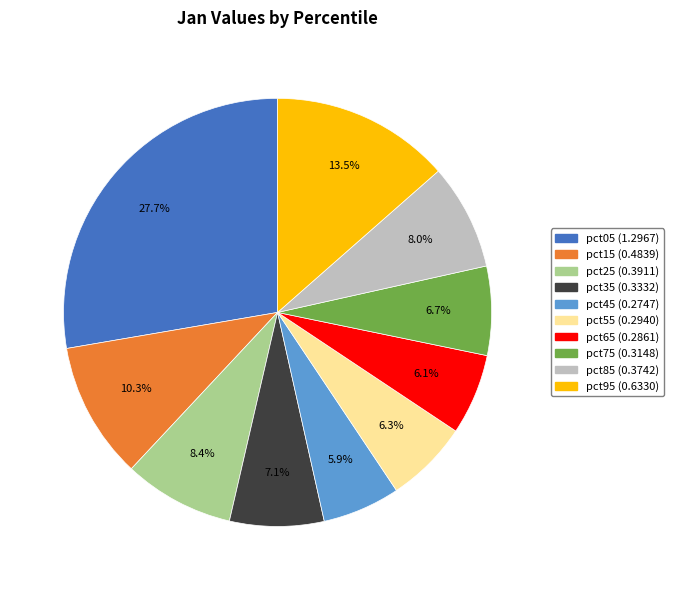

To the nearest percent, what percentage of the pie is pct85?

8%